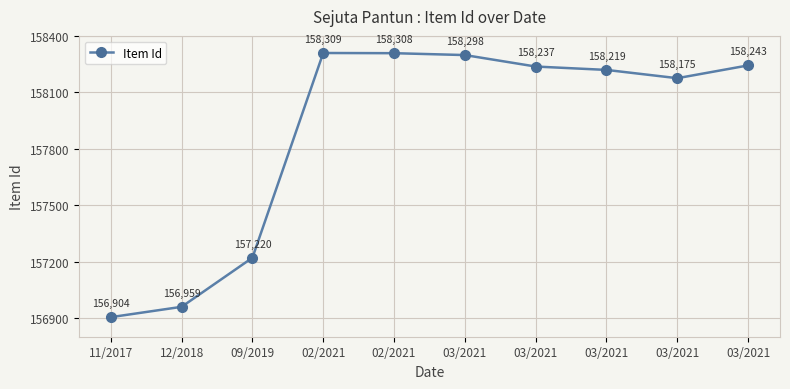

Does the chart display data point markers on the line(s)?

Yes